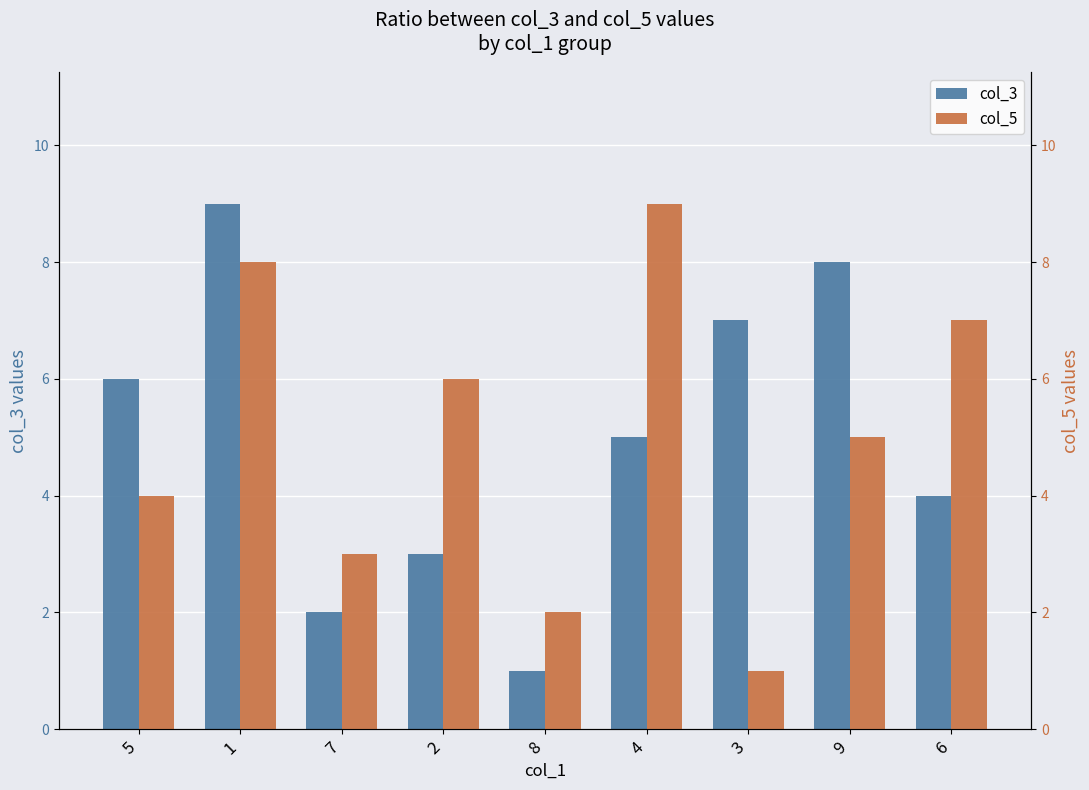

What are all the series names shown in the legend?

col_3, col_5